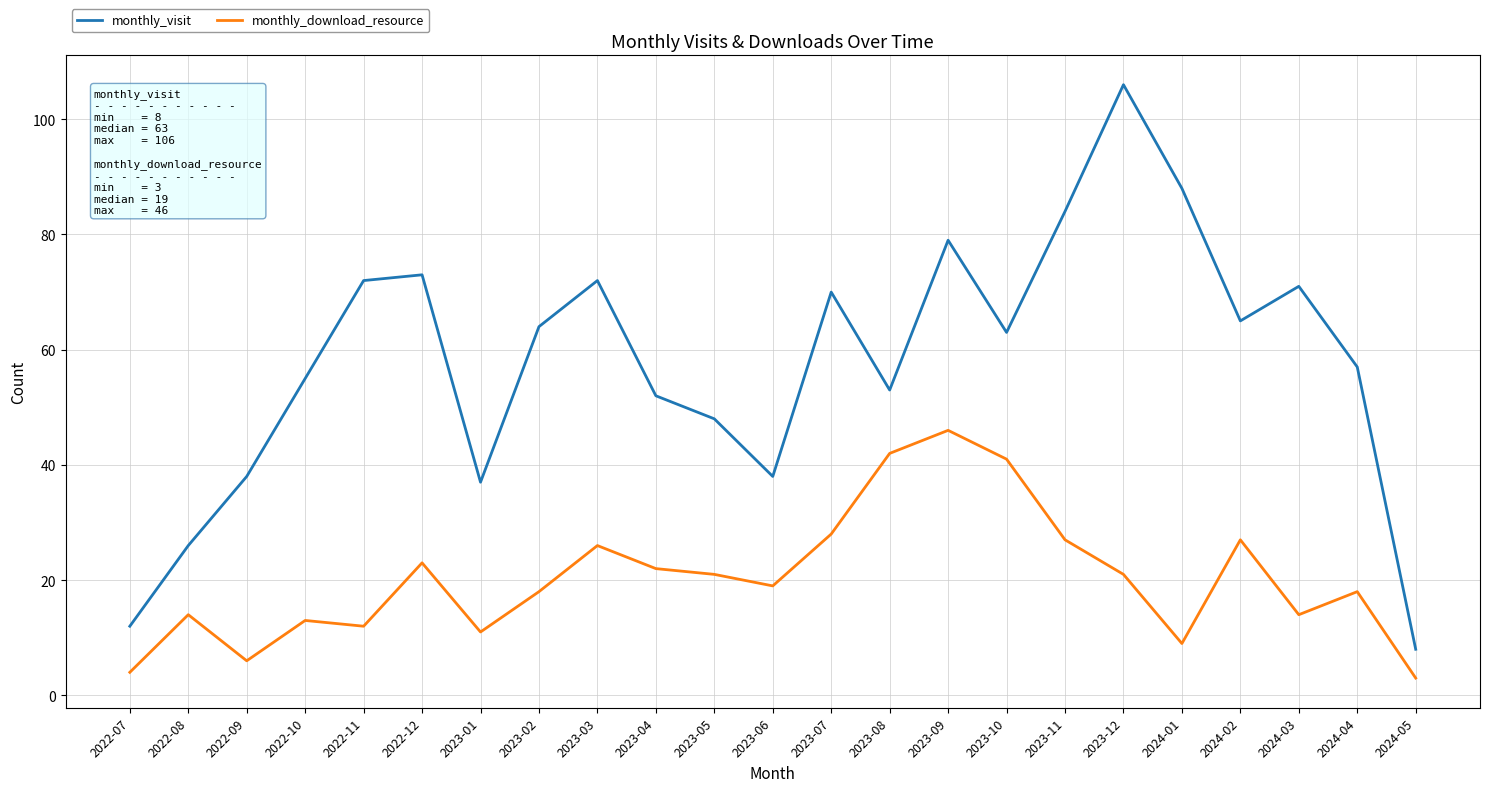

Read the monthly_visit value at 2022-10, to the nearest 5.

55